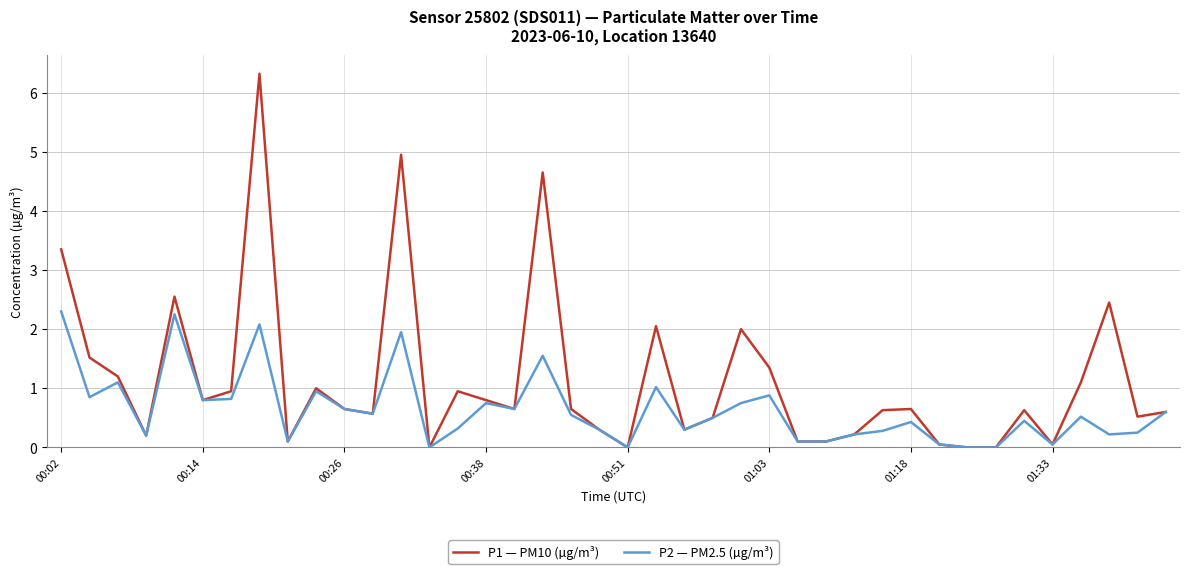

What is the highest value of the P1 — PM10 (µg/m³) series?

6.3